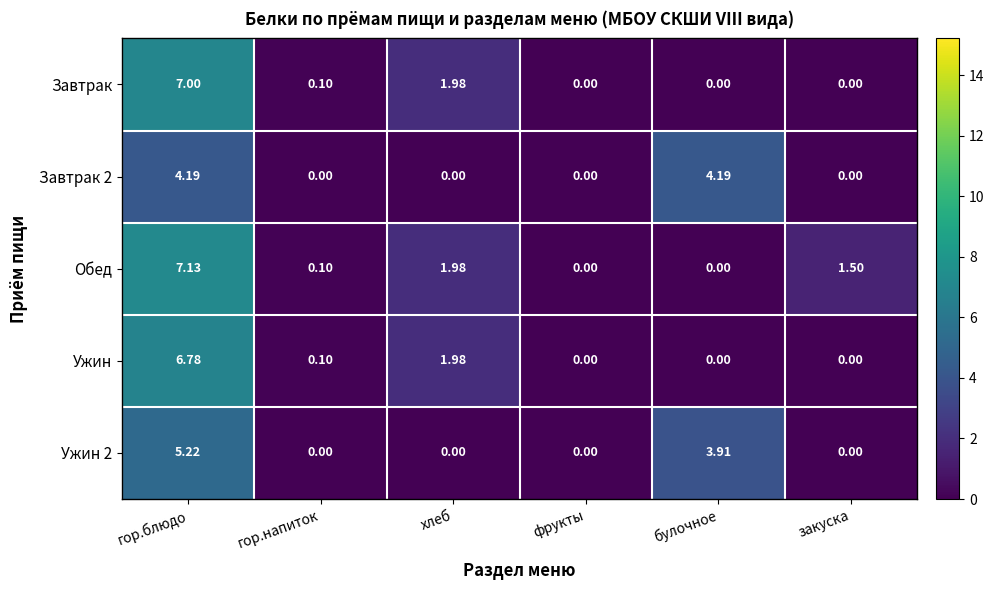

Where is Обед nearest to the value 3?

хлеб